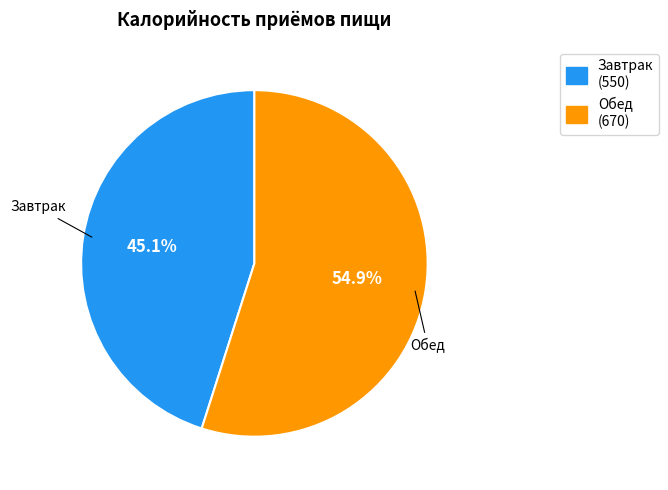

To the nearest percent, what is the average slice percentage?

50%